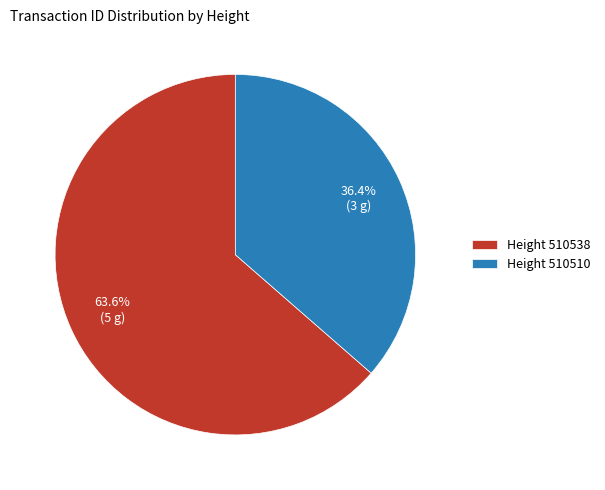

What is the total percentage of Height 510538 and Height 510510?

100.0%